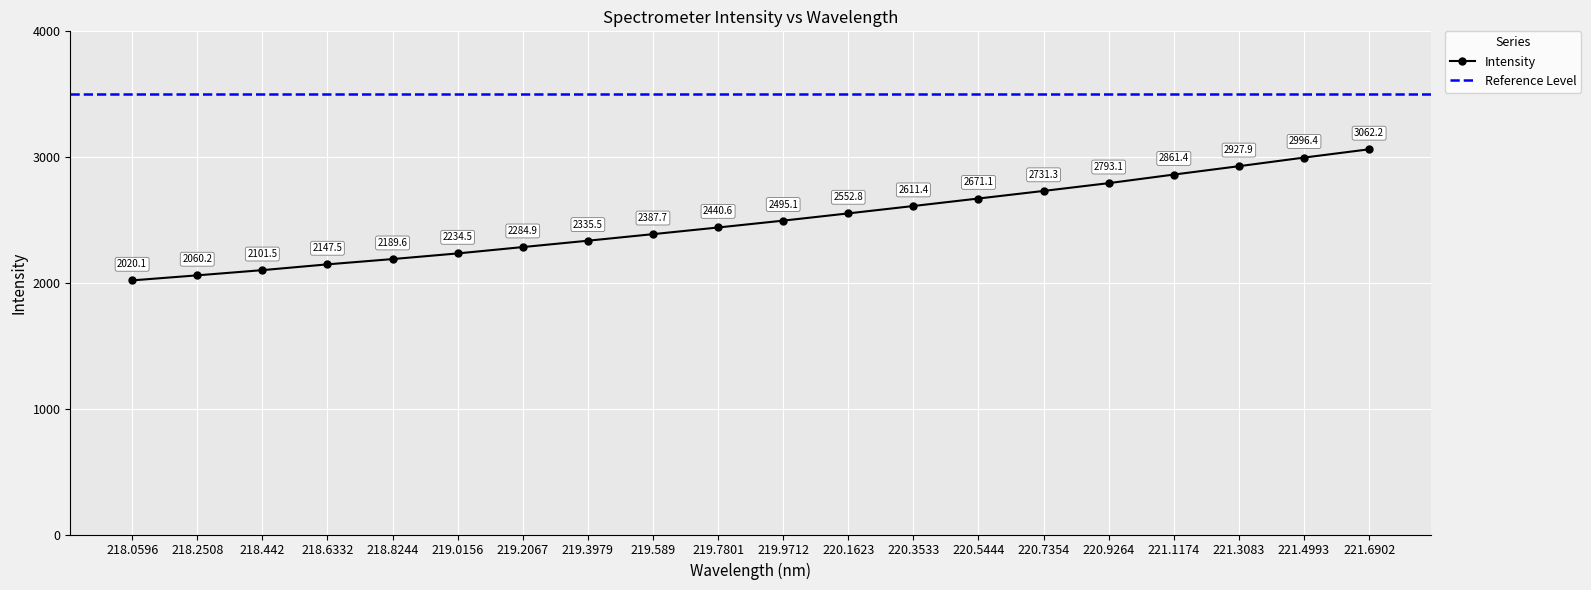

How many data points in Intensity are less than 2495?

10